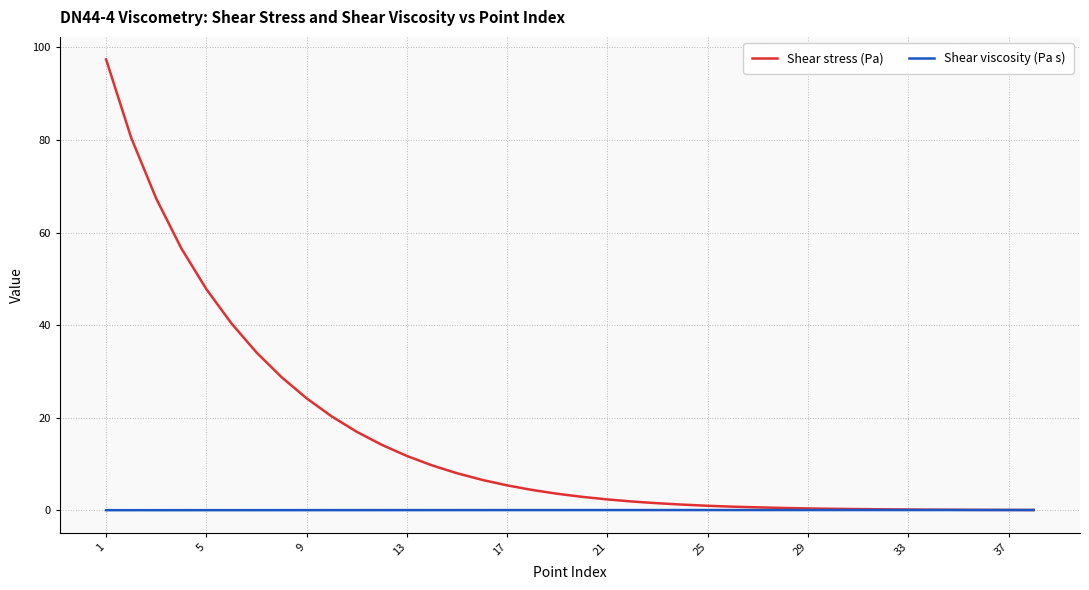

Which series has the largest total across all categories?

Shear stress (Pa)